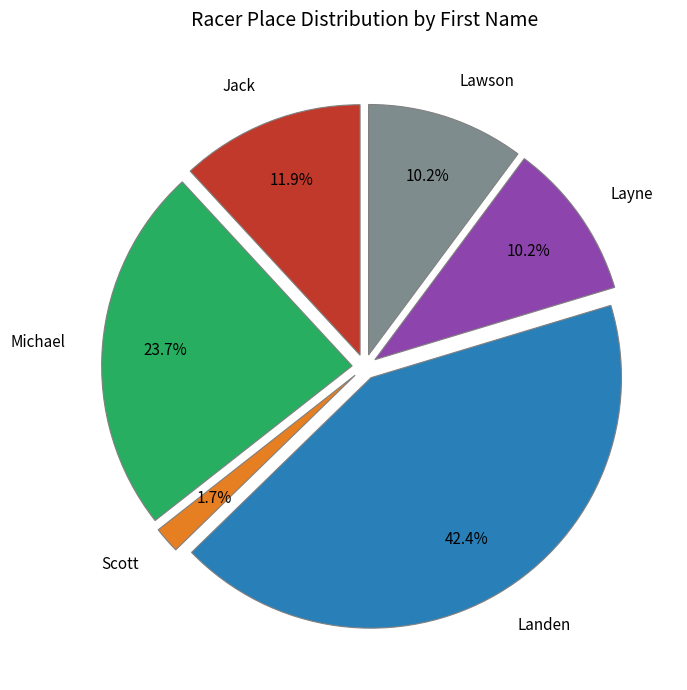

What is the change in value from Scott to Landen?

+24